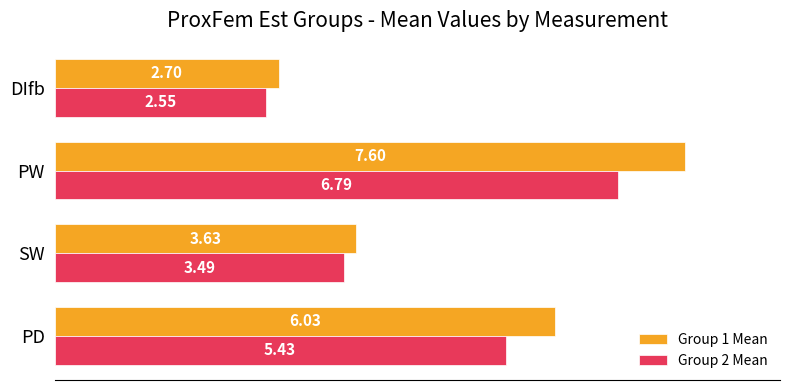

At which category is the sum across all series the highest?

PW